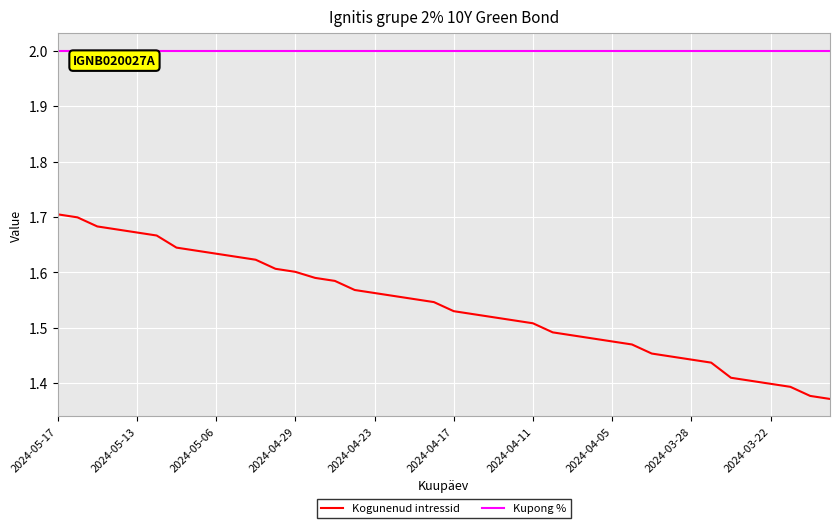

Does the chart have visible grid lines?

Yes